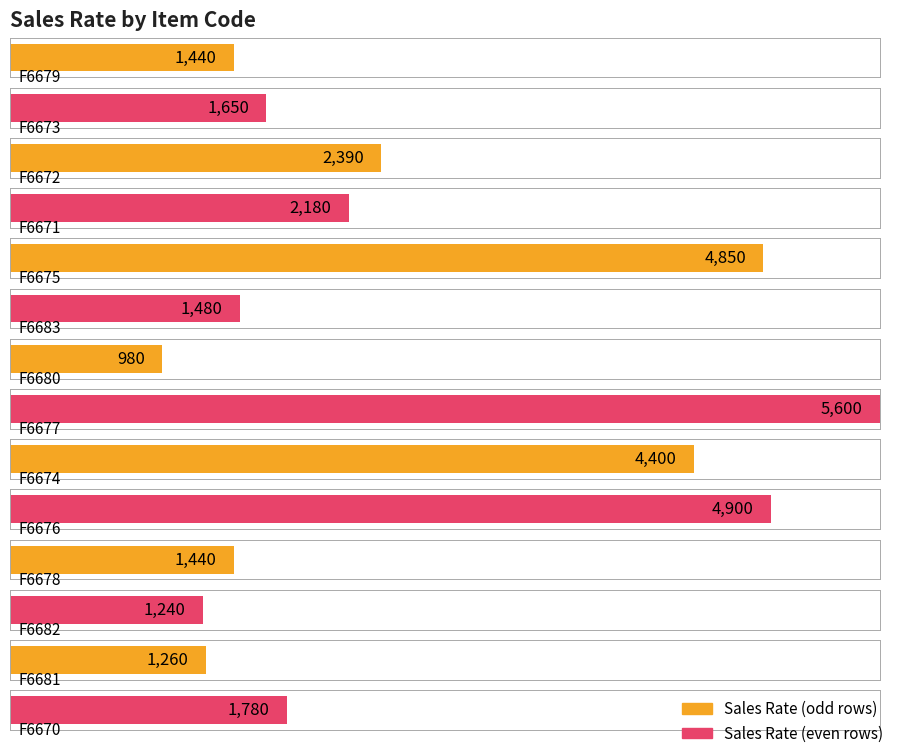

Which label corresponds to the smallest value in the chart?

F6680